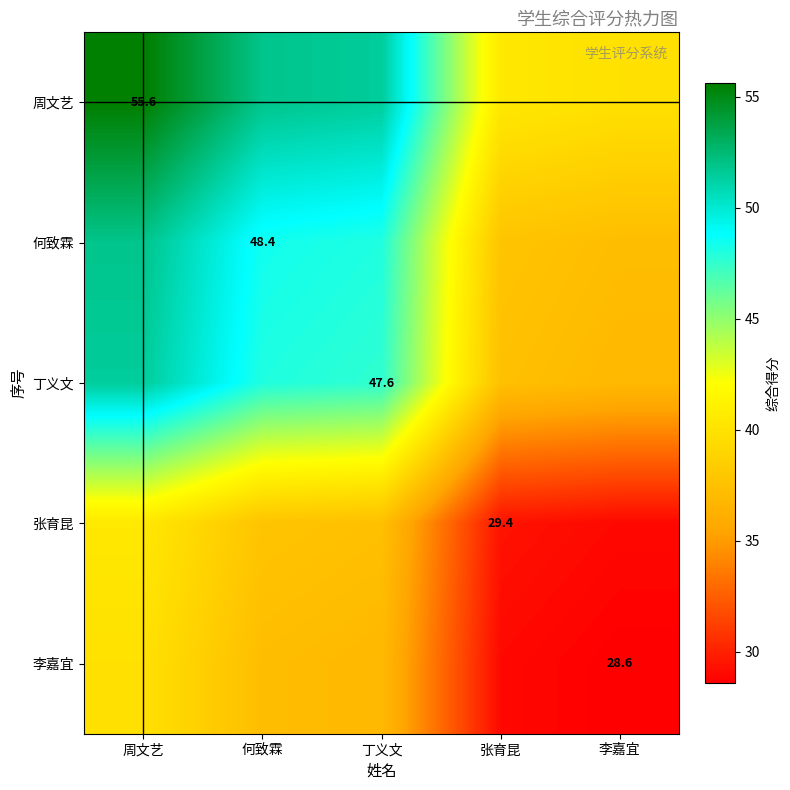

The value of 周文艺 at 张育昆 is 67.8. True or false?

False